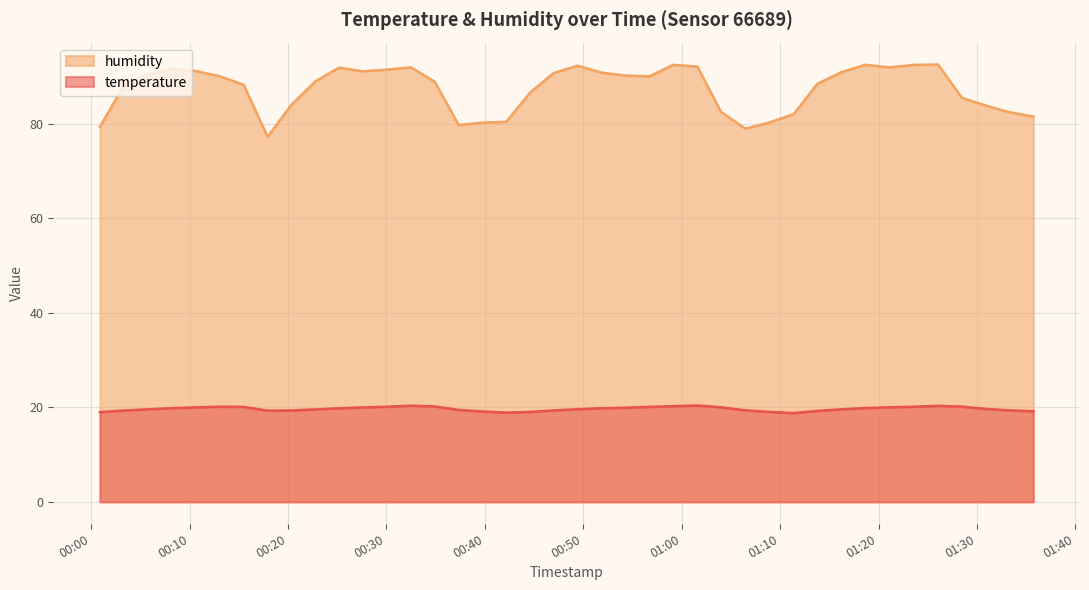

True or false: temperature and humidity cross at least once.

False